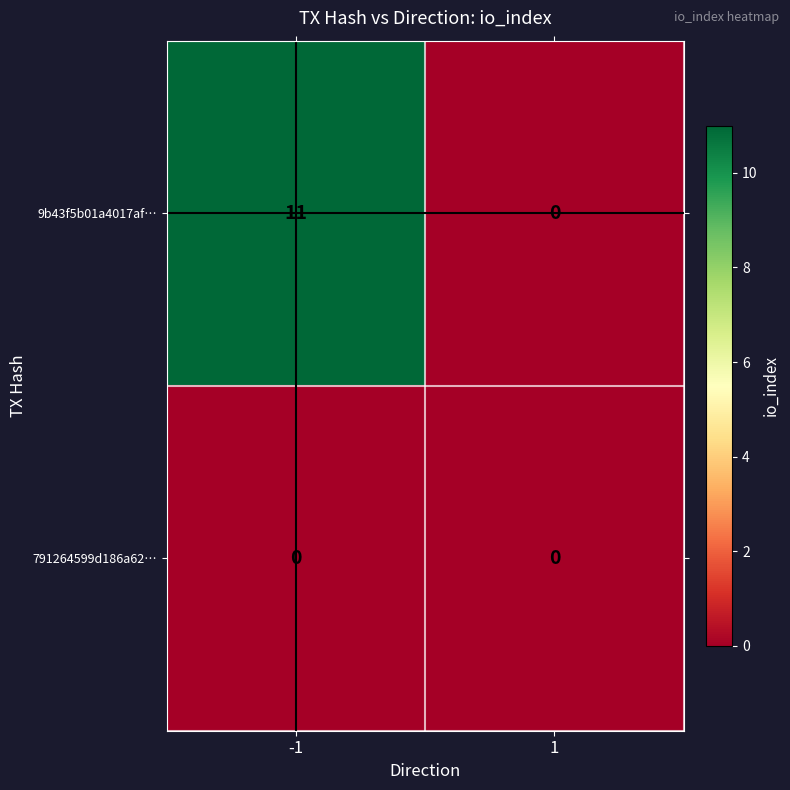

Which series has the widest spread of values?

9b43f5b01a4017af…